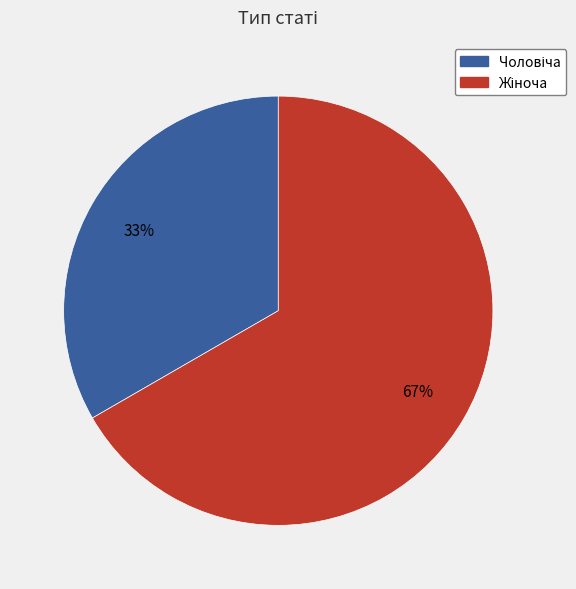

How many segments does this pie chart have?

2